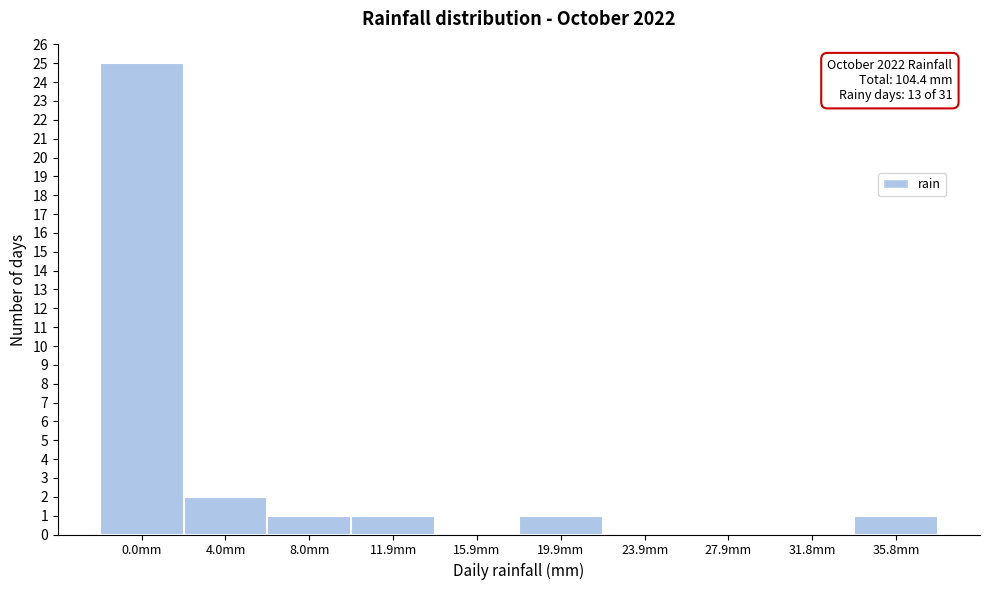

Reading left to right, list all the values displayed in this chart.

0.0mm=25	4.0mm=2	8.0mm=1	11.9mm=1	15.9mm=0	19.9mm=1	23.9mm=0	27.9mm=0	31.8mm=0	35.8mm=1